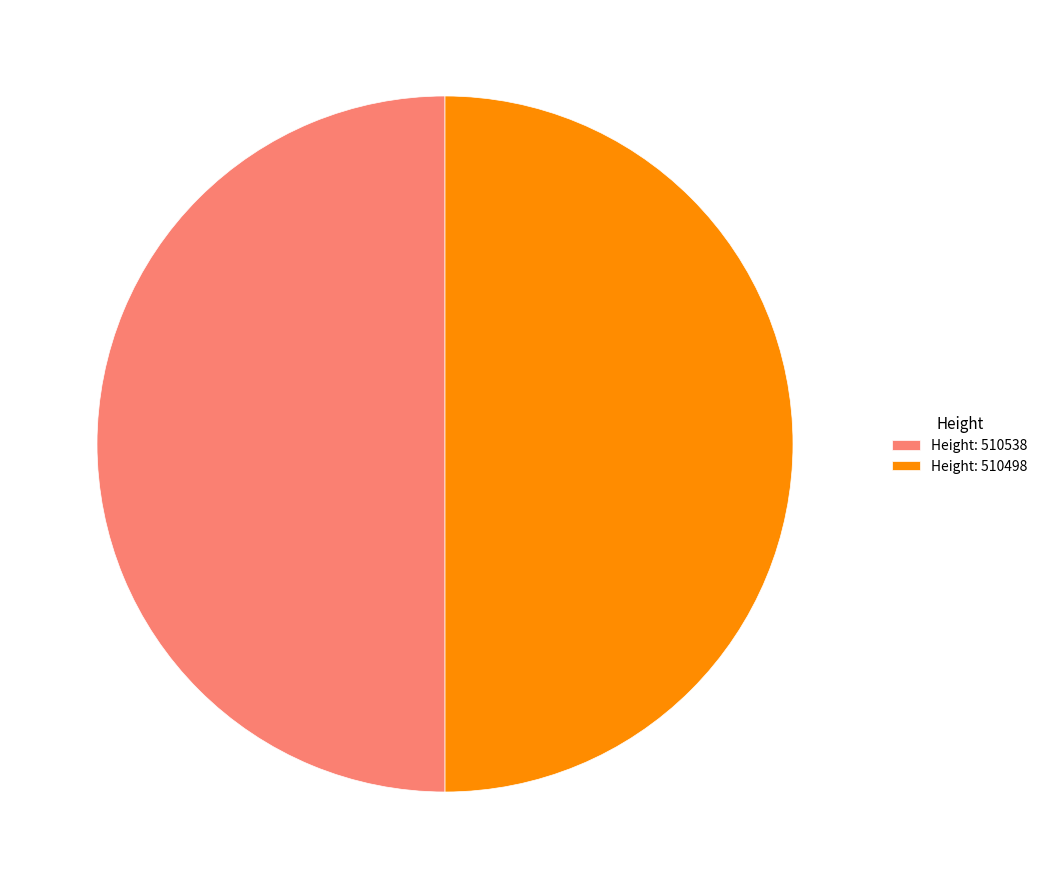

Combined, do Height: 510538 and Height: 510498 account for over 50%?

Yes